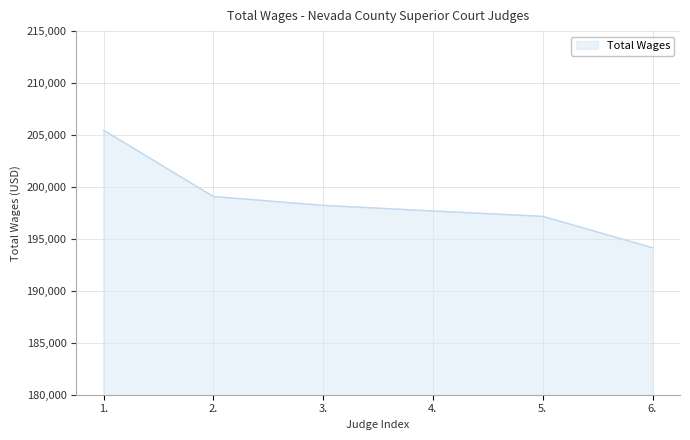

Is it true that the value at 2. is 290966?

False